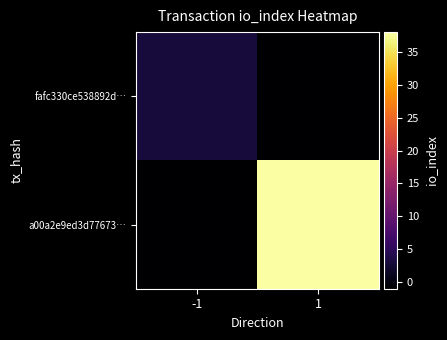

What is the spread (max minus min) of values at -1?

4